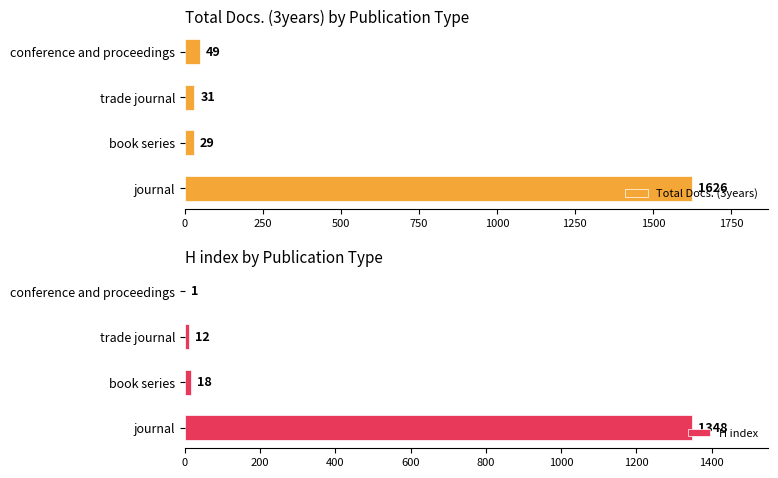

The Total Docs. (3years) series shows 29 at book series. True or false?

True